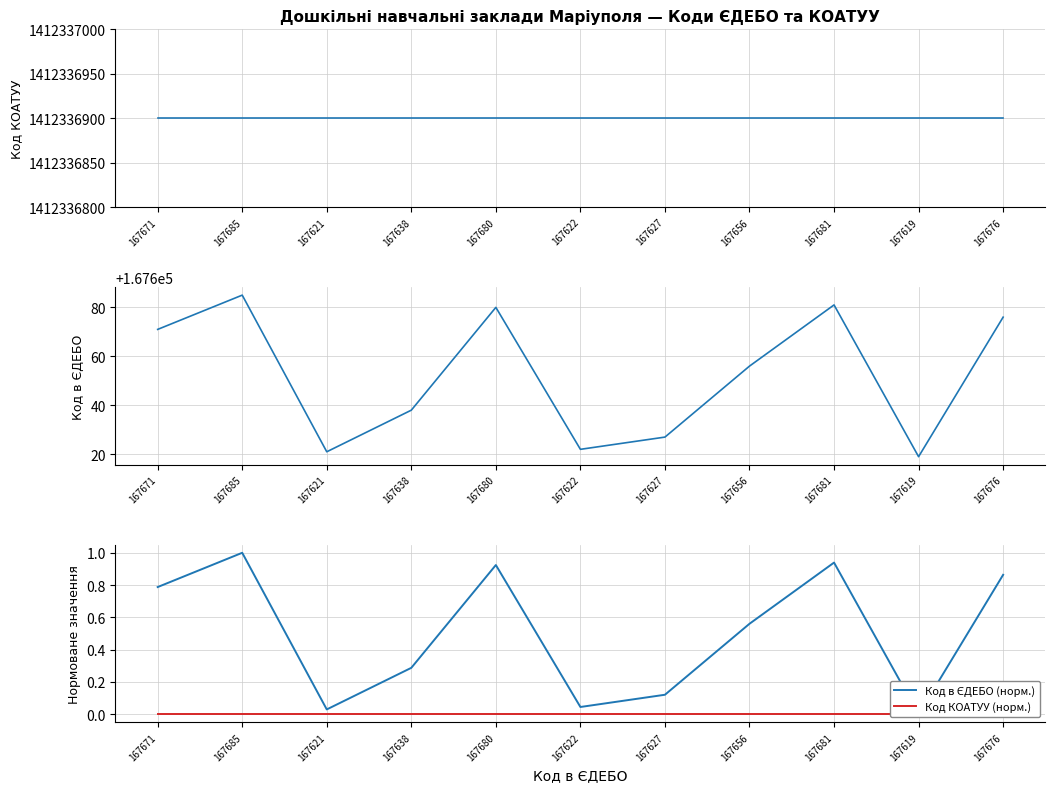

What is the difference between the second highest and minimum values in the Код в ЄДЕБО series?

62.0